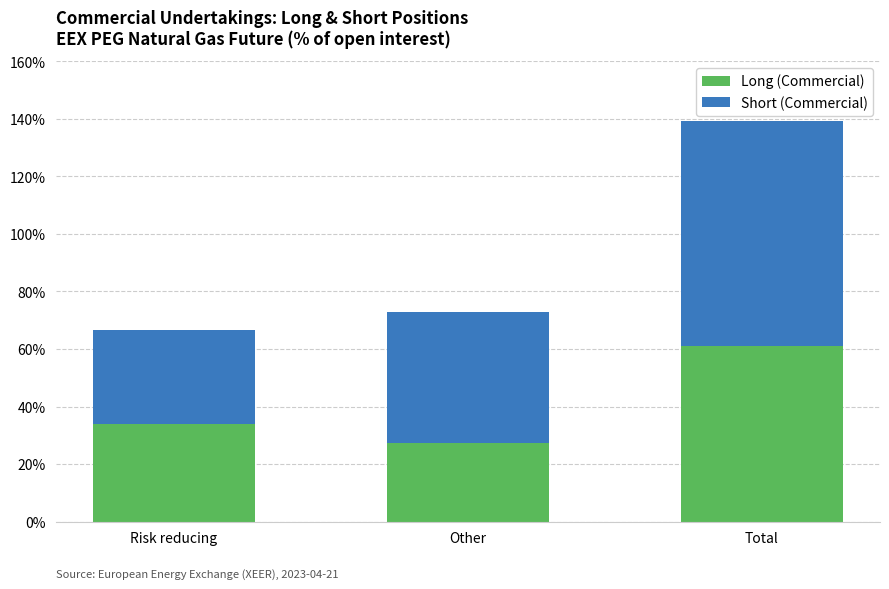

The Long (Commercial) series shows 33.9 at Risk reducing. True or false?

True